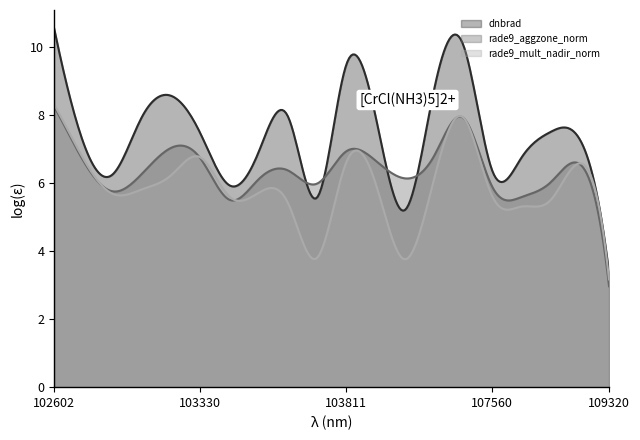

Count the number of data series in this chart.

3